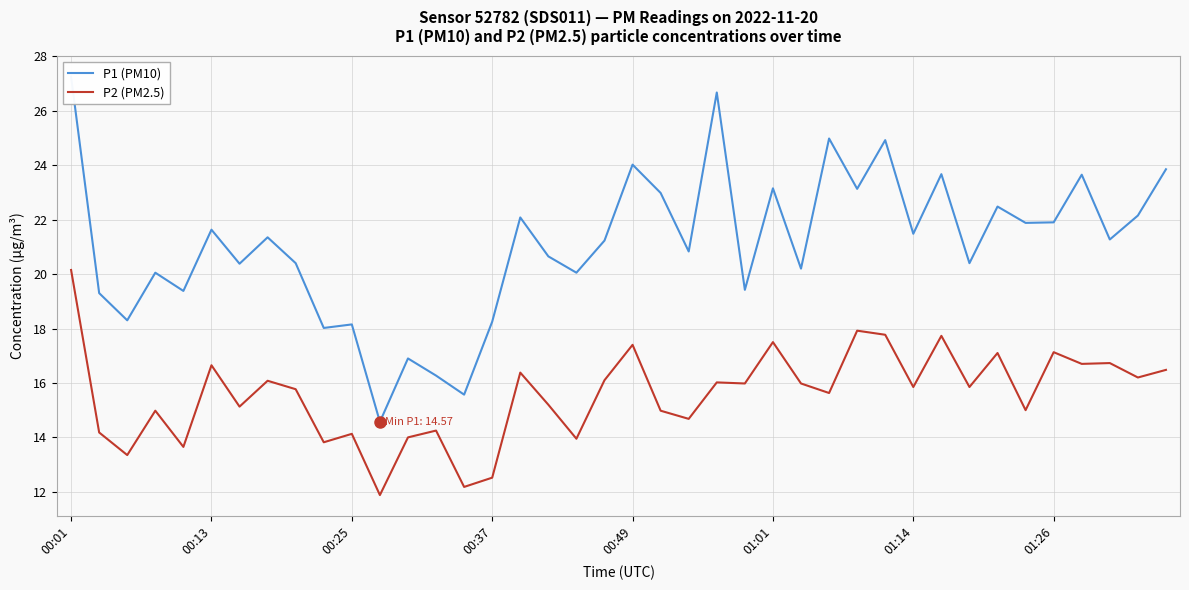

Which series changed the most between 24 and 28?

P1 (PM10)